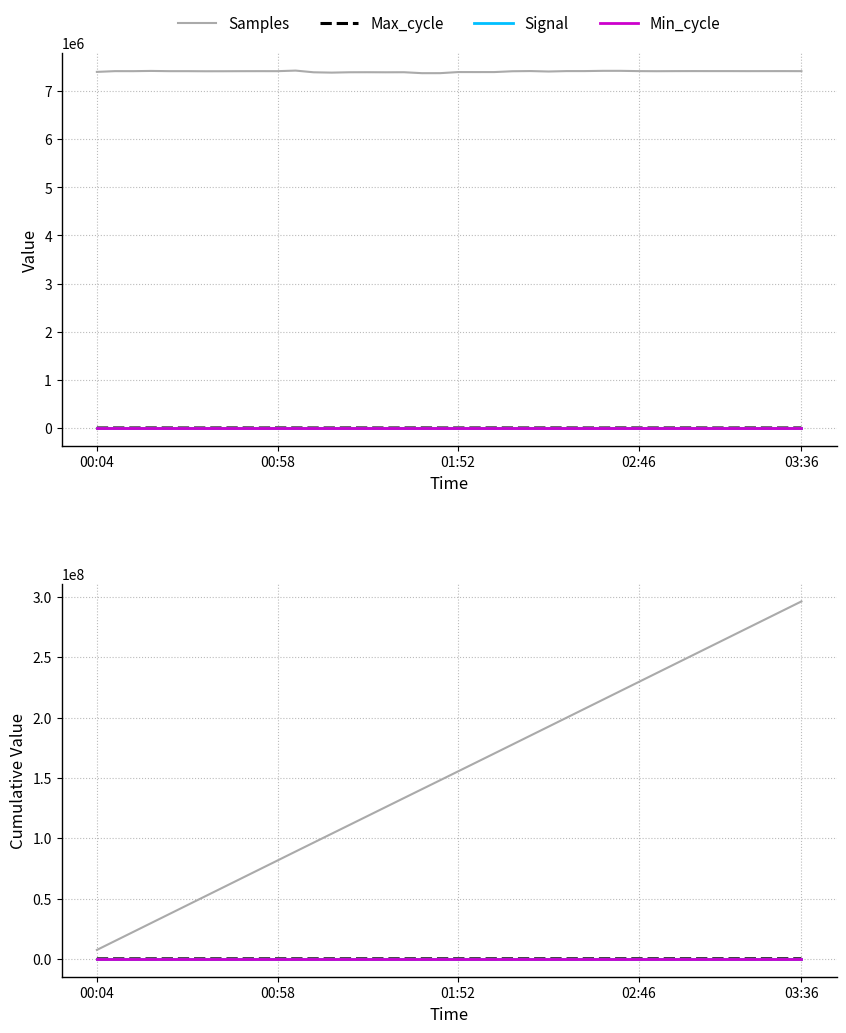

What is the value of the Min_cycle point at the 17th from the left?

679